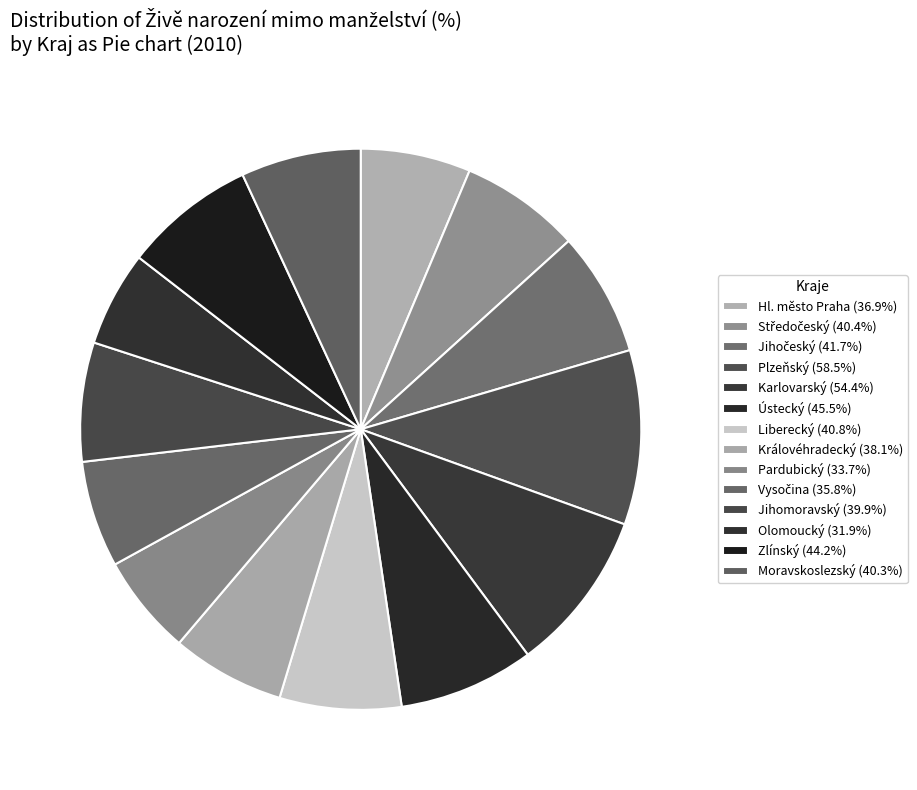

Is Plzeňský the majority of the pie?

No